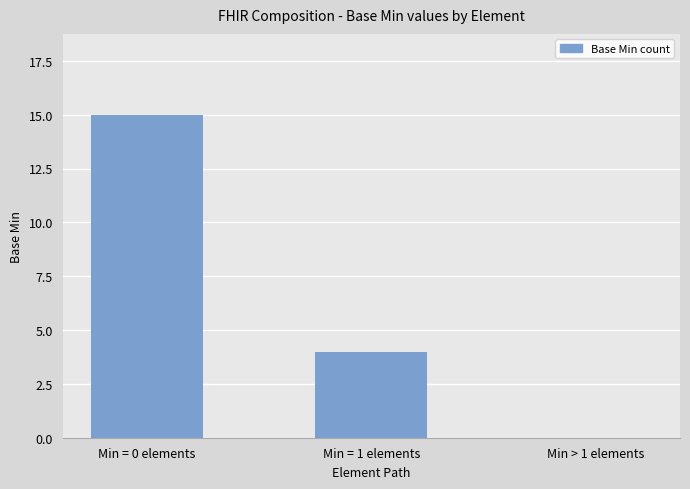

What is the sum of the values at Min = 0 elements and Min = 1 elements?

19